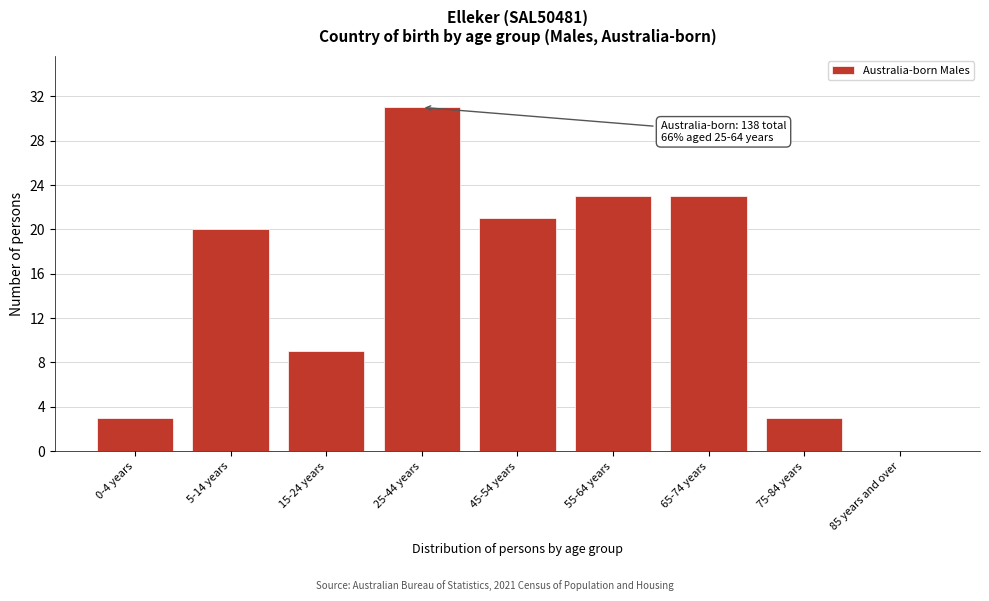

Reading left to right, extract all data points from this chart.

0-4 years=3	5-14 years=20	15-24 years=9	25-44 years=31	45-54 years=21	55-64 years=23	65-74 years=23	75-84 years=3	85 years and over=0